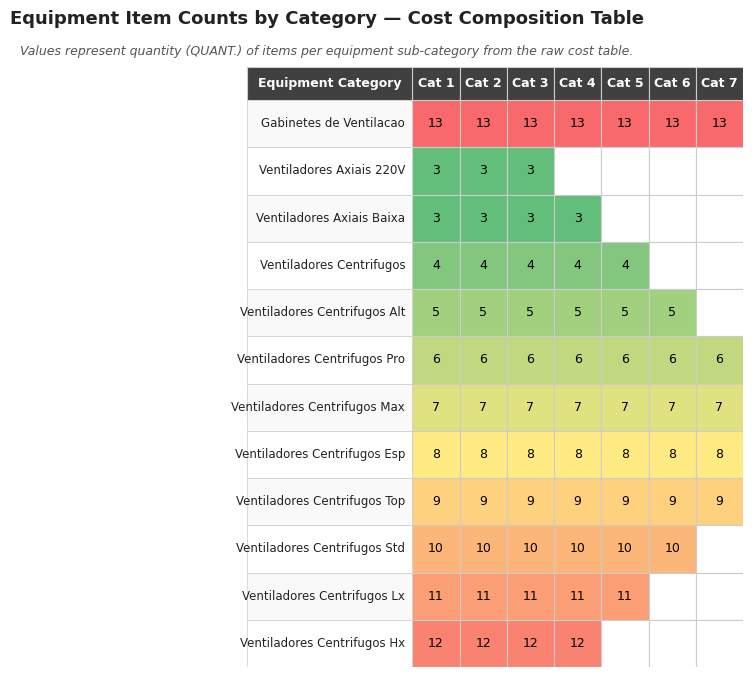

True or false: Ventiladores Centrifugos Top has a value of 2 at 5.

False